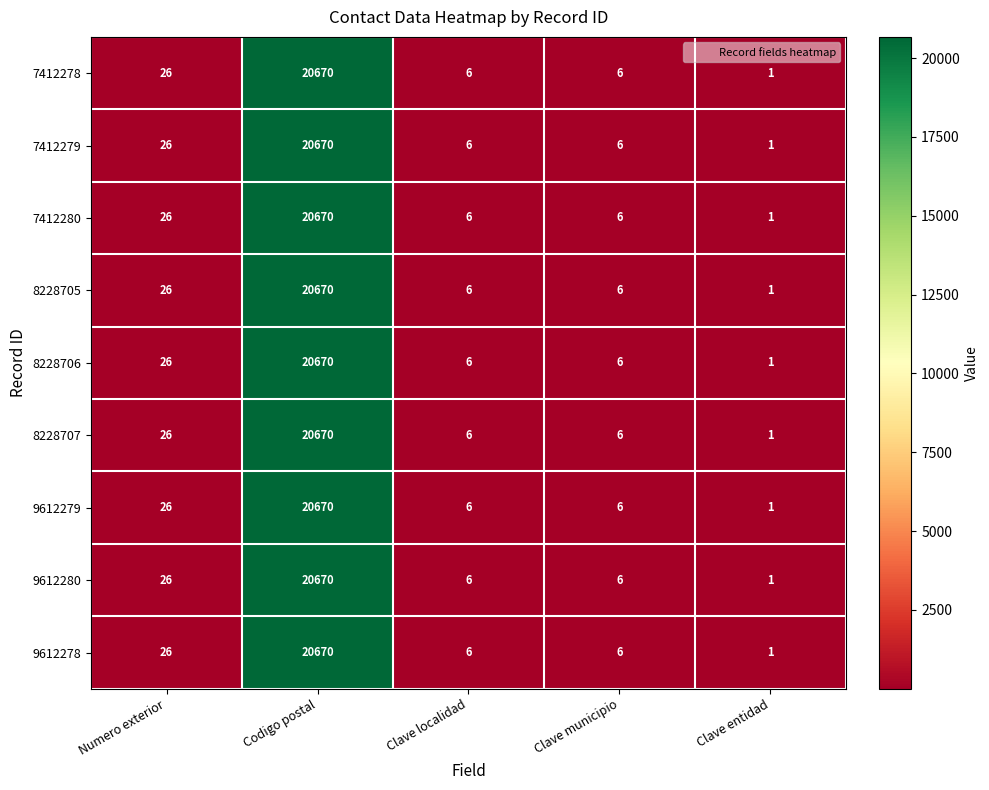

What is the average value of the 7412280 series?

4142